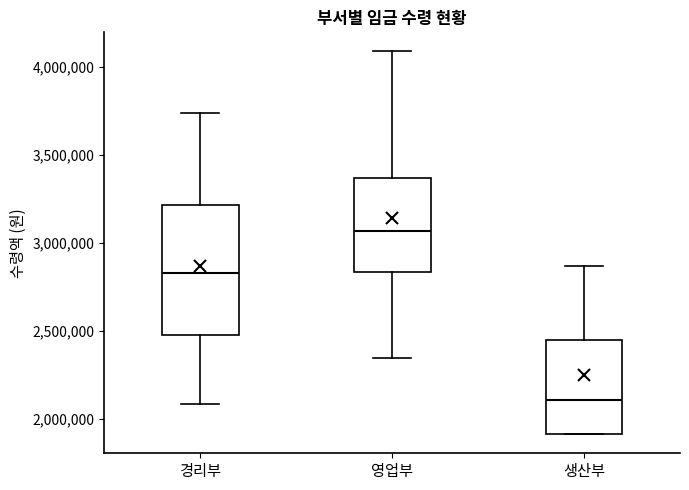

Where does the upper whisker of the box for 경리부 end on the y-axis? The values are not printed on the chart, so give them approximately, as read against the axis.

3750000